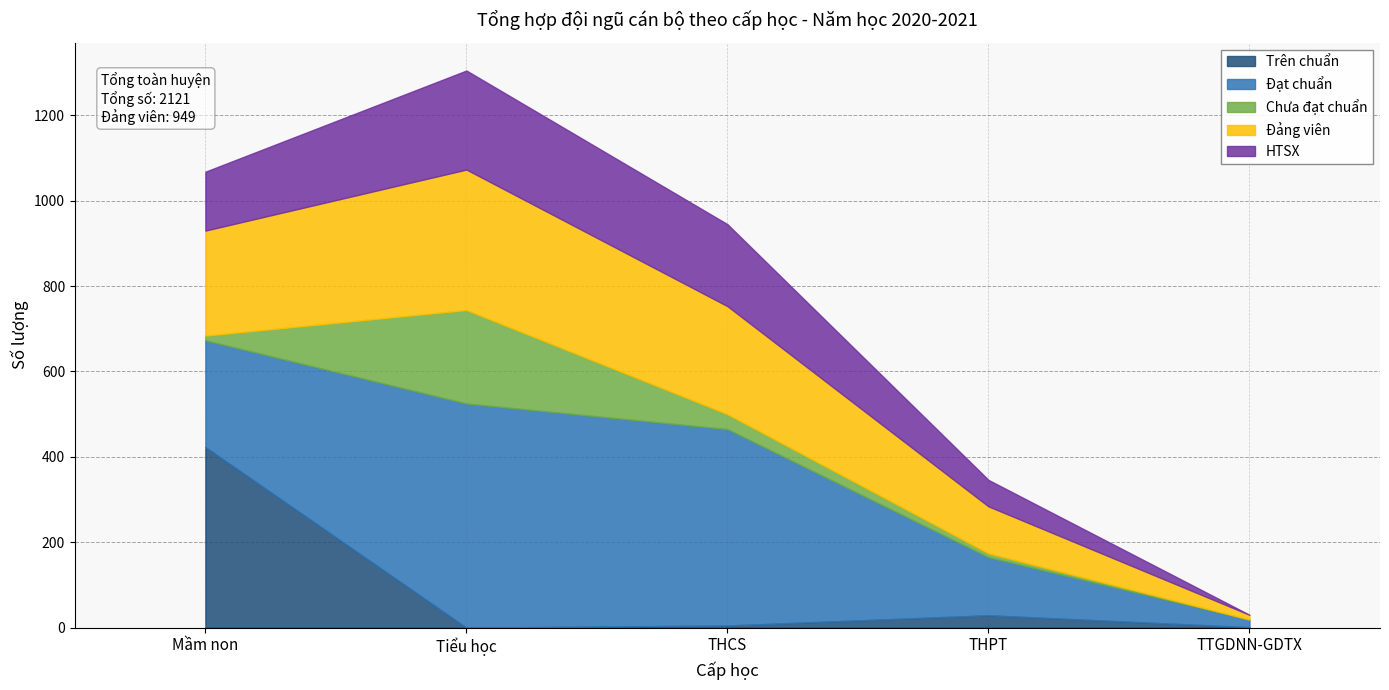

Between Mầm non and THCS, which series saw the biggest shift?

Trên chuẩn